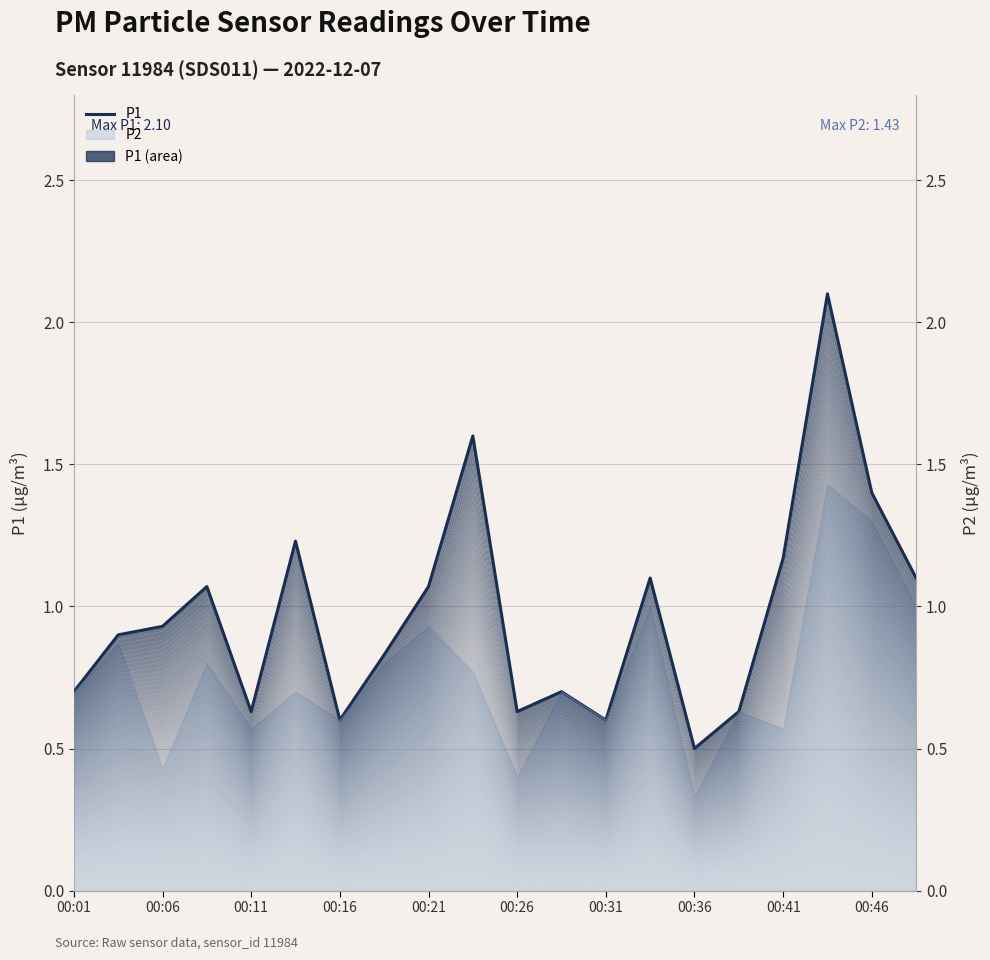

Reading left to right, extract all data points from this chart.

0.7	0.9	0.9	1.1	0.6	1.2	0.6	0.8	1.1	1.6	0.6	0.7	0.6	1.1	0.5	0.6	1.2	2.1	1.4	1.1